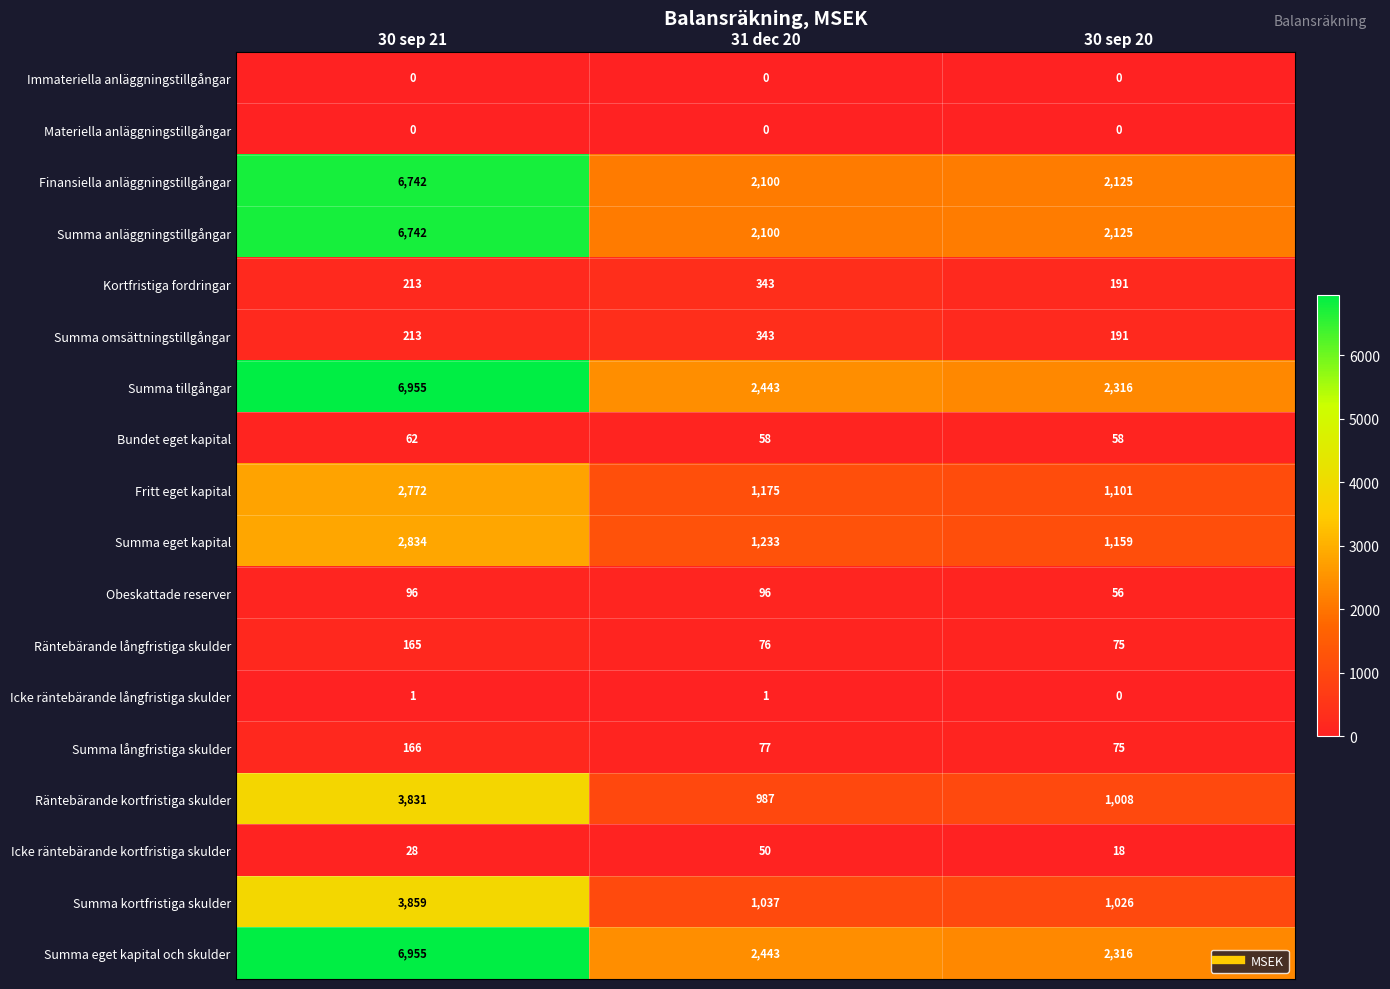

What is the sum of all Kortfristiga fordringar values?

747